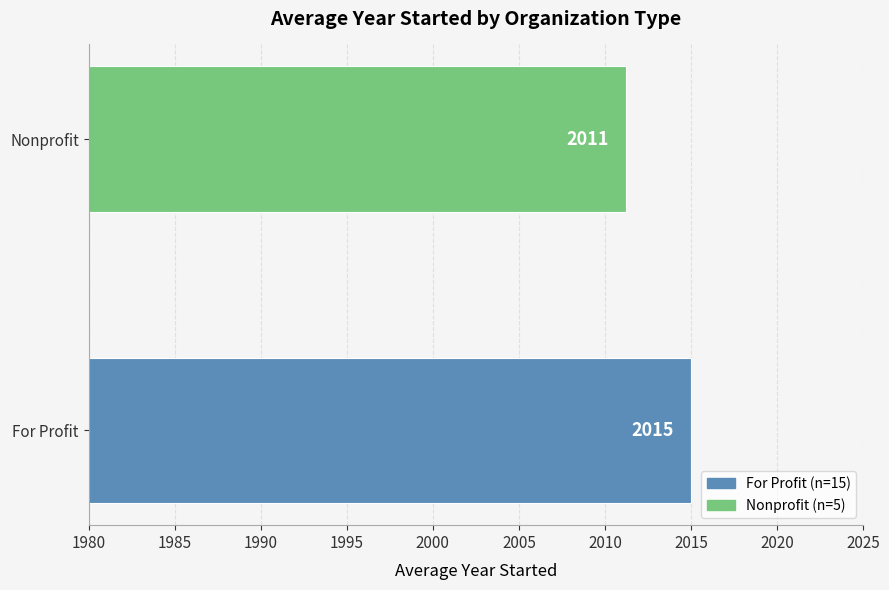

List the labels in order of value, largest first.

For Profit, Nonprofit